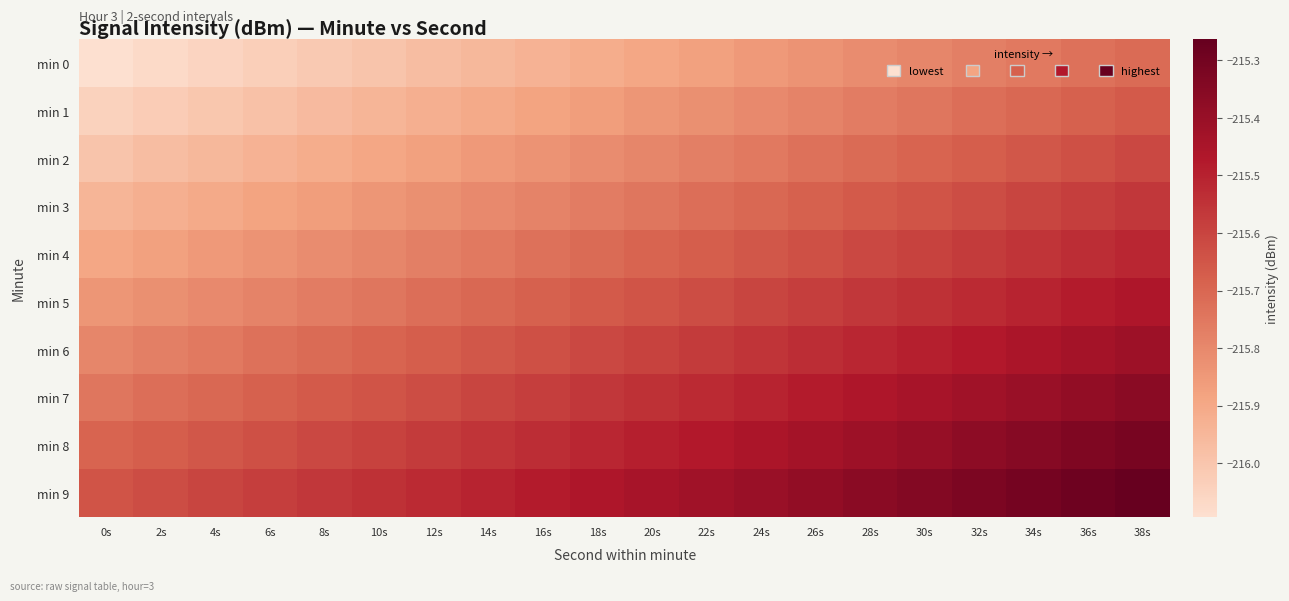

Which series has the largest total across all categories?

min 9